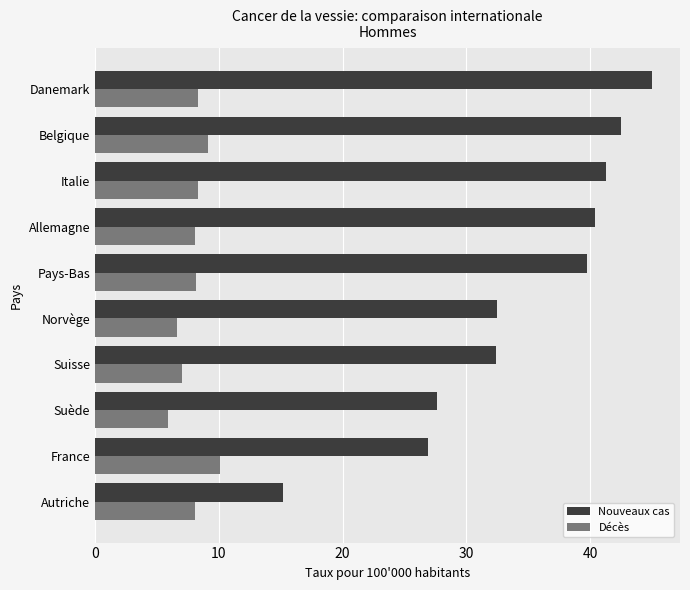

Which category has the highest value across all series?

Danemark